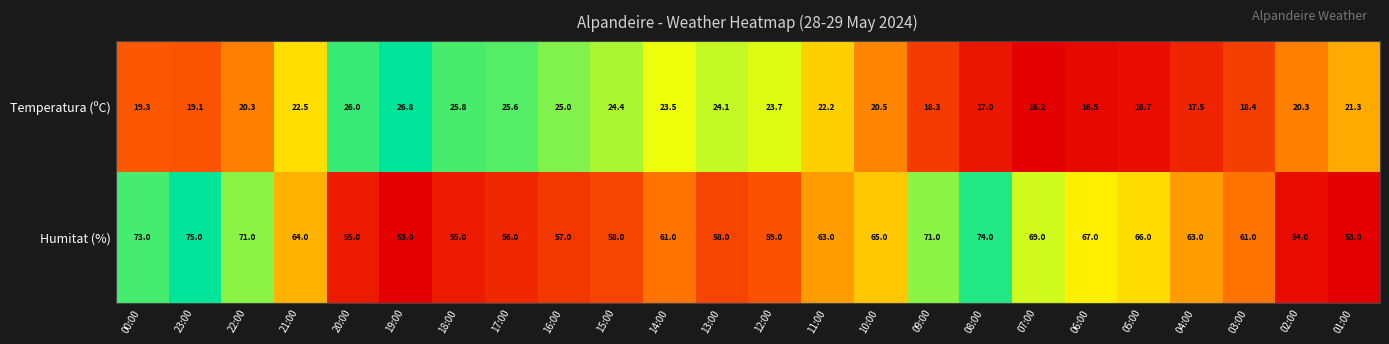

What is the difference between the second highest and minimum values in the Humitat (%) series?

21.0